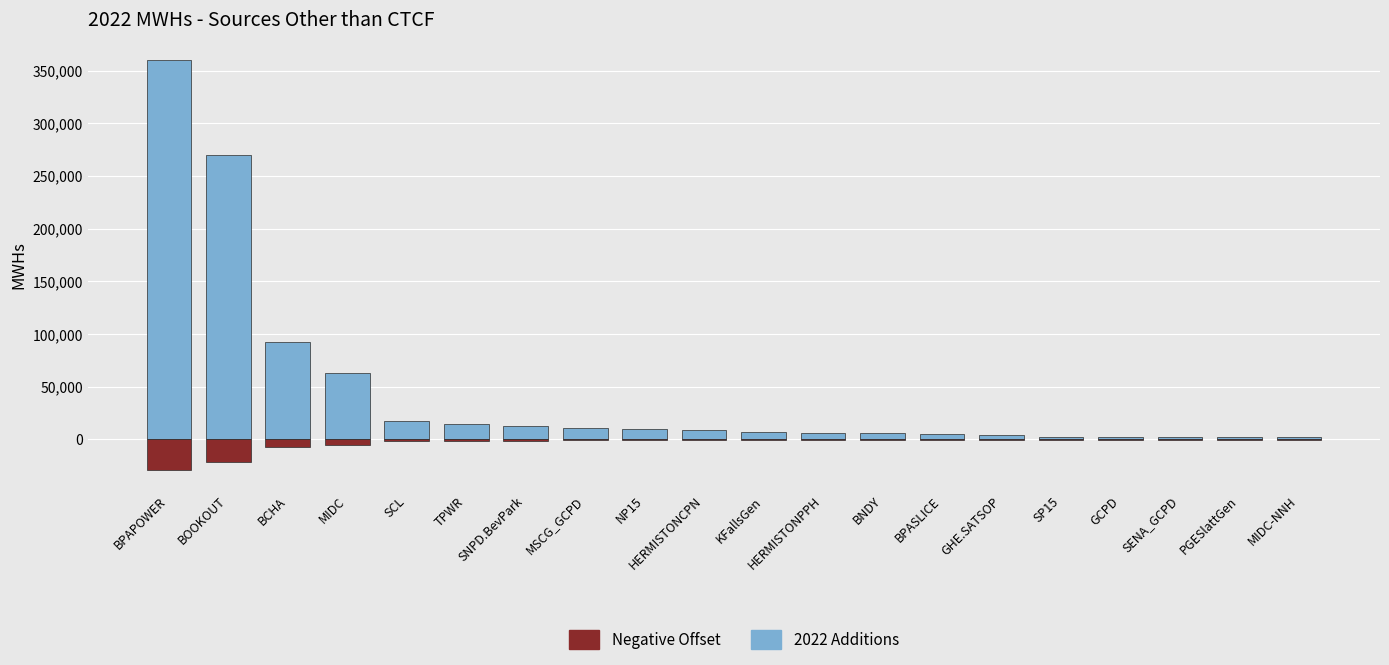

What is the value of the Negative Offset bar at the 18th from the left?

-190.4